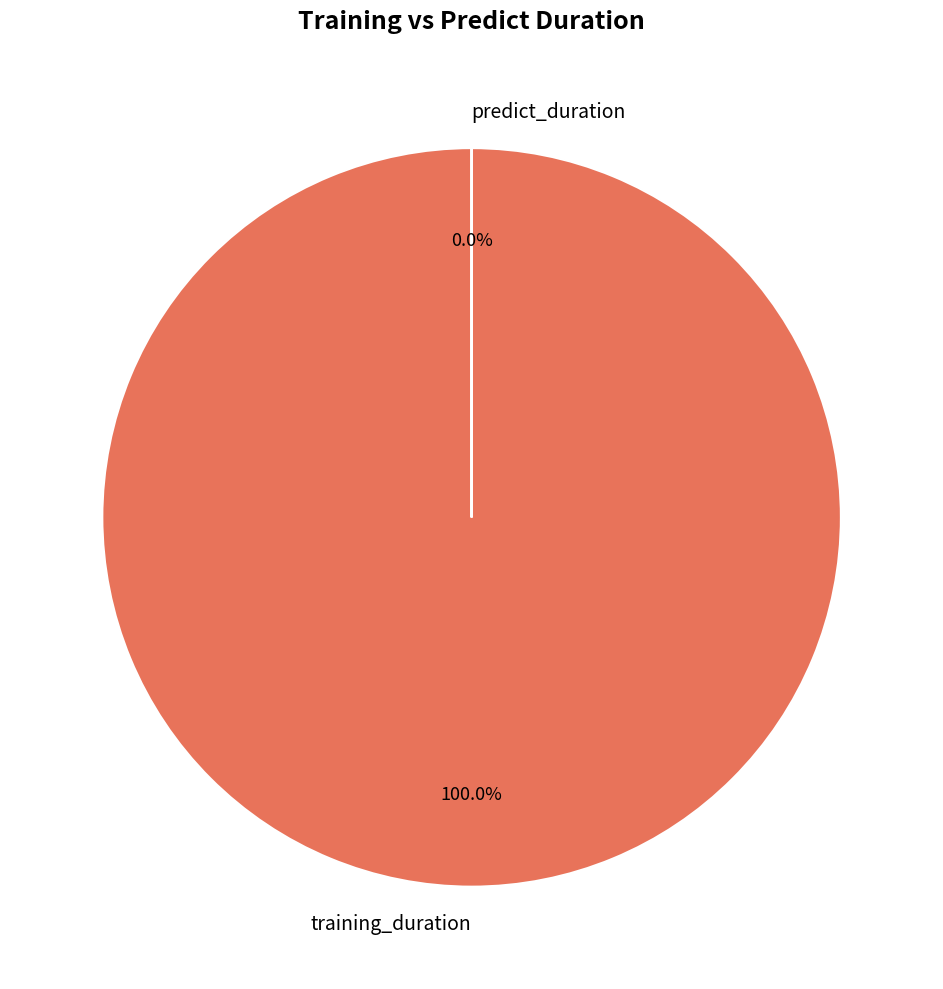

True or false: training_duration accounts for 100% of the total.

True